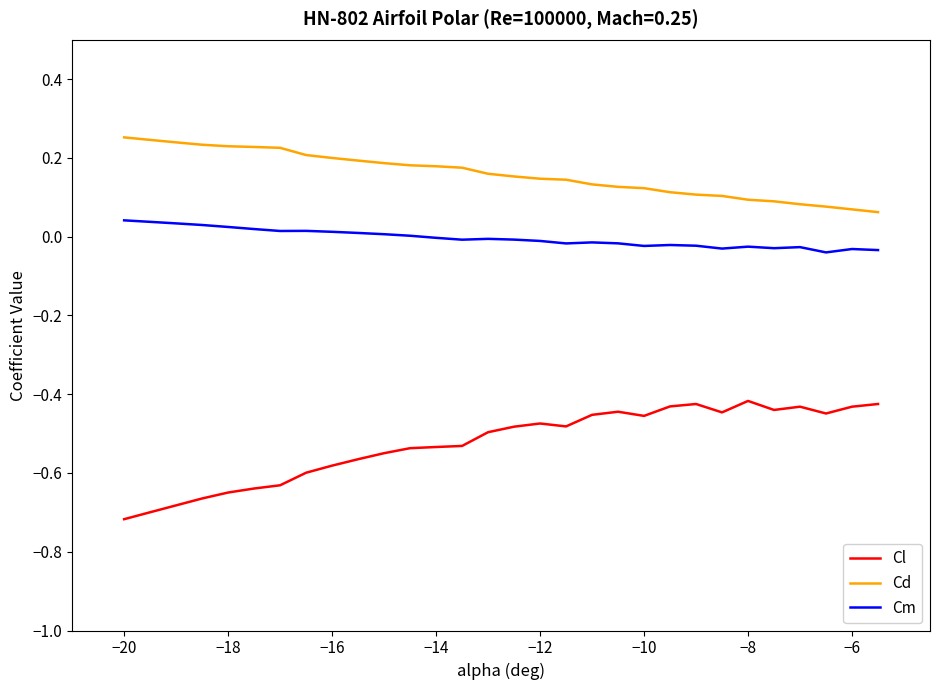

Rank the series by their average value, from highest to lowest.

Cd, Cm, Cl